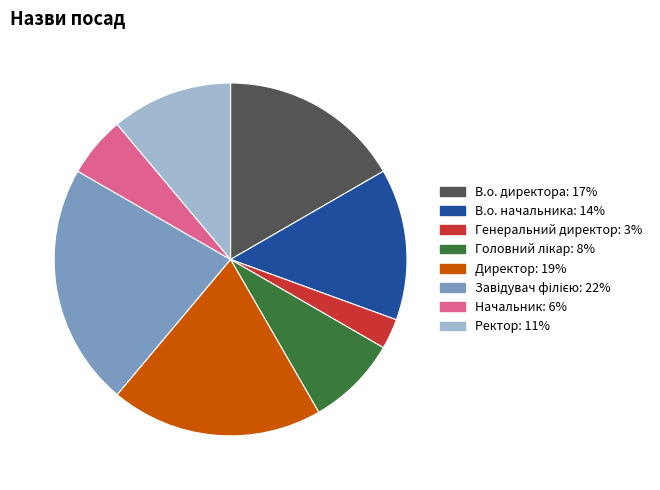

What is the smallest slice in the pie chart?

Генеральний директор